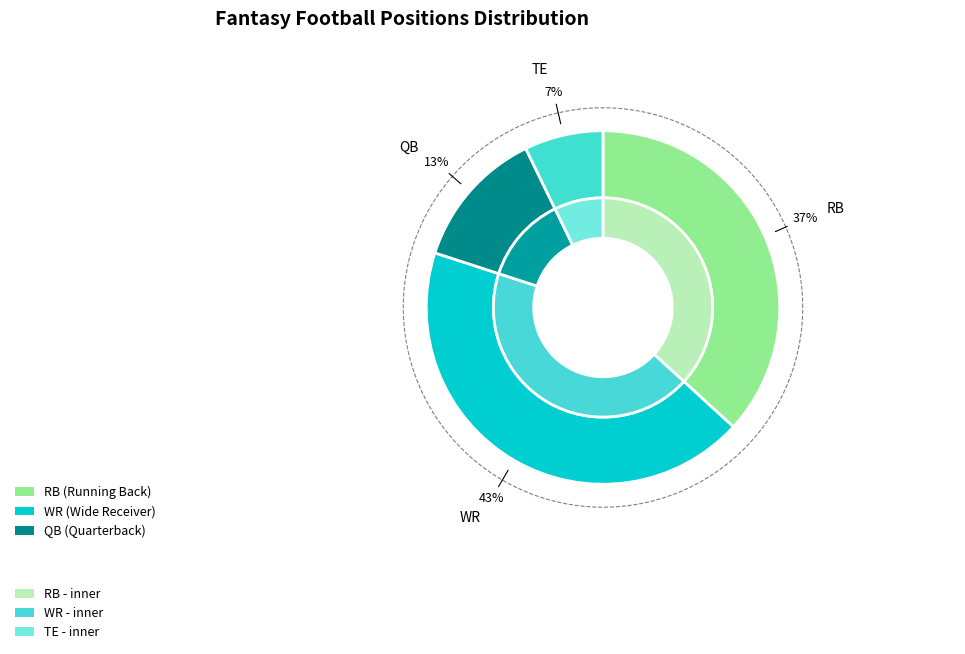

Approximately how many times larger is the value at RB compared to WR?

0.9